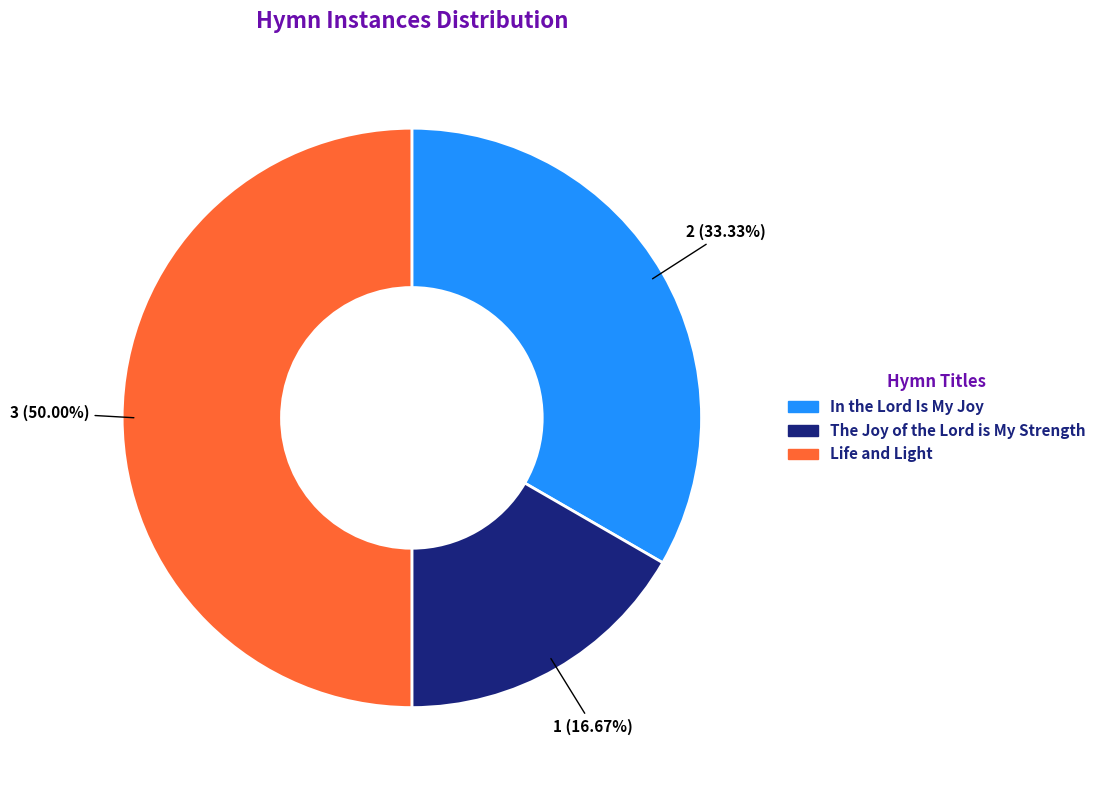

Is it true that Life and Light is 50% of the pie?

True